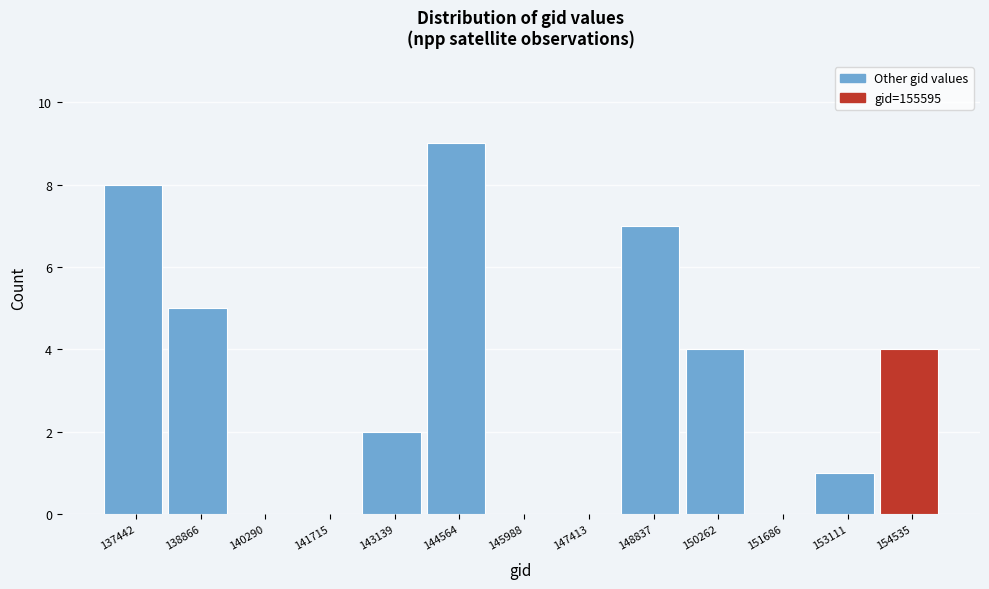

Reading left to right, list all the values displayed in this chart.

137442=8	138866=5	140290=0	141715=0	143139=2	144564=9	145988=0	147413=0	148837=7	150262=4	151686=0	153111=1	154535=4